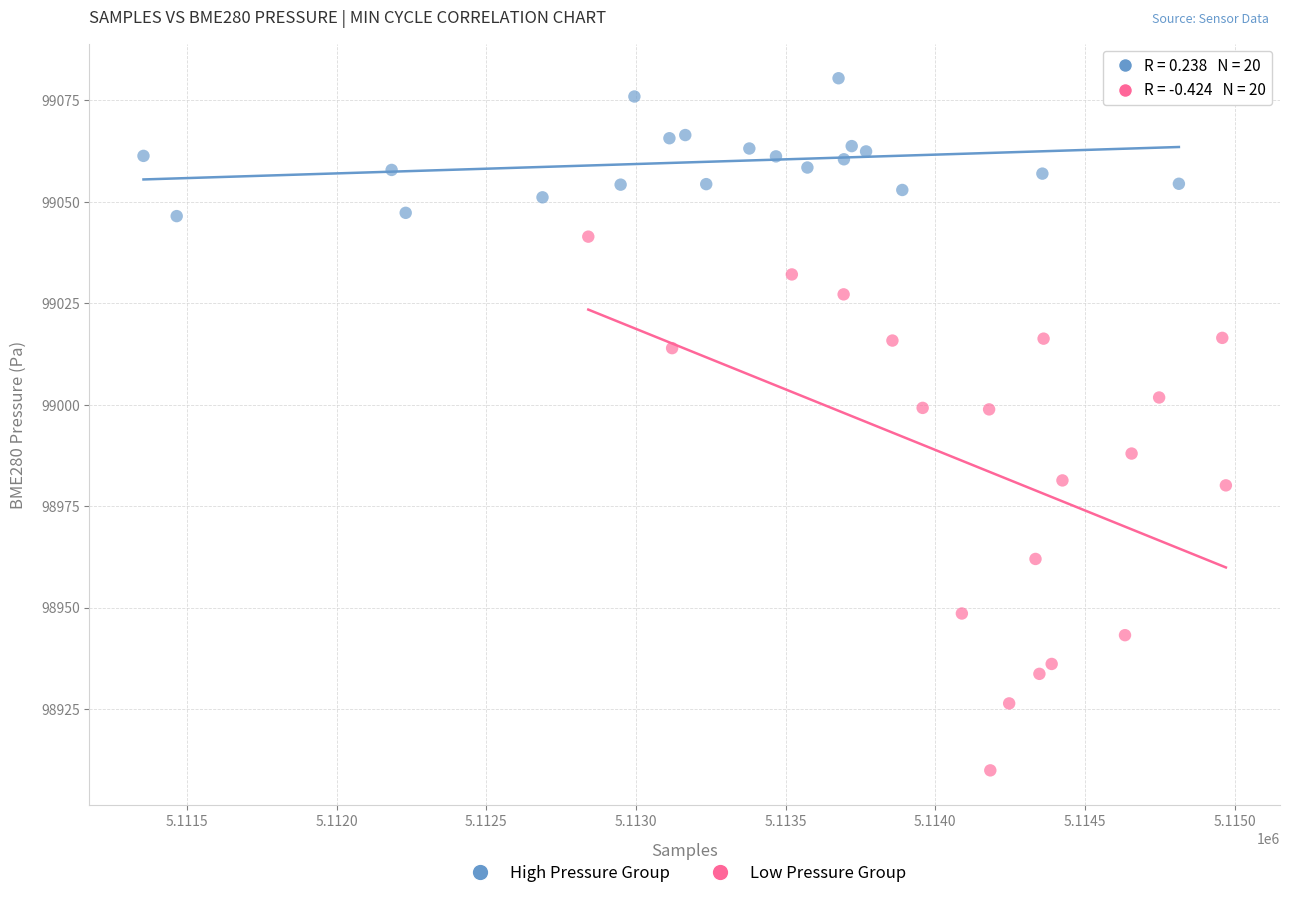

Which series contains the highest Y value?

High Pressure Group